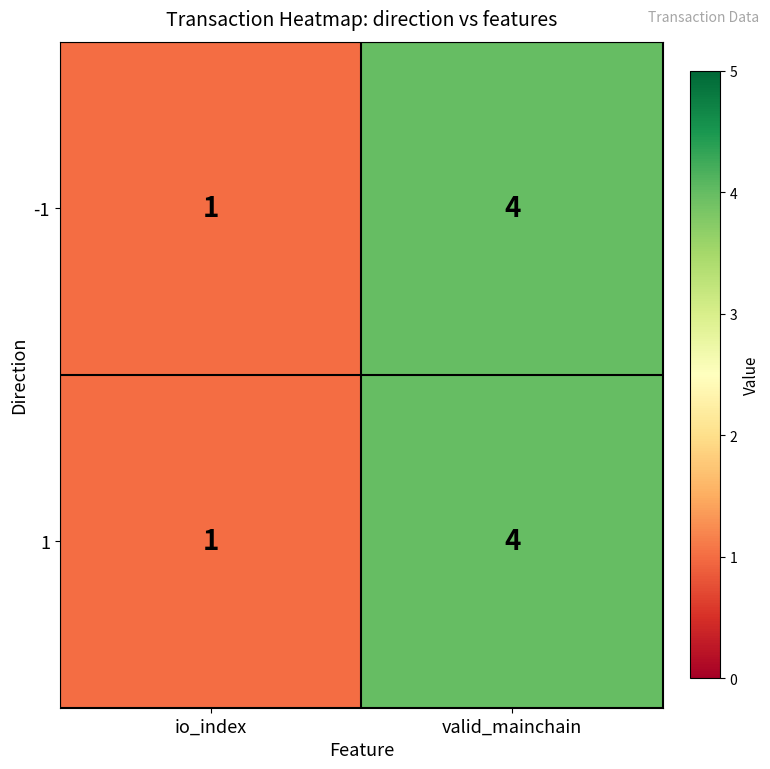

List the labels in order of 1 value, largest first.

valid_mainchain, io_index